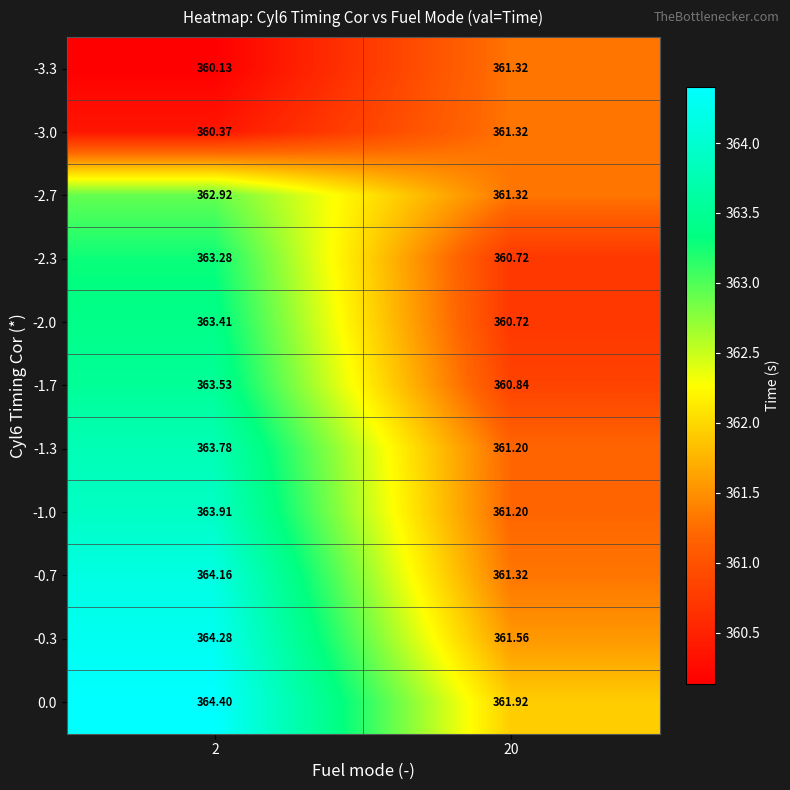

Which series changed the most between 2 and 20?

-0.7